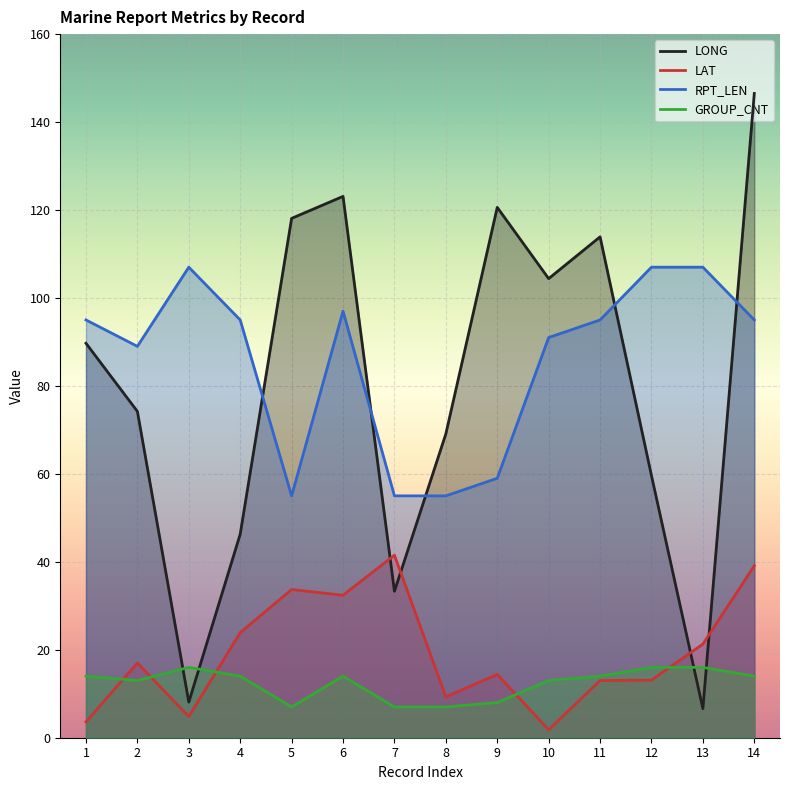

What is the sum of all LONG values?

1113.5